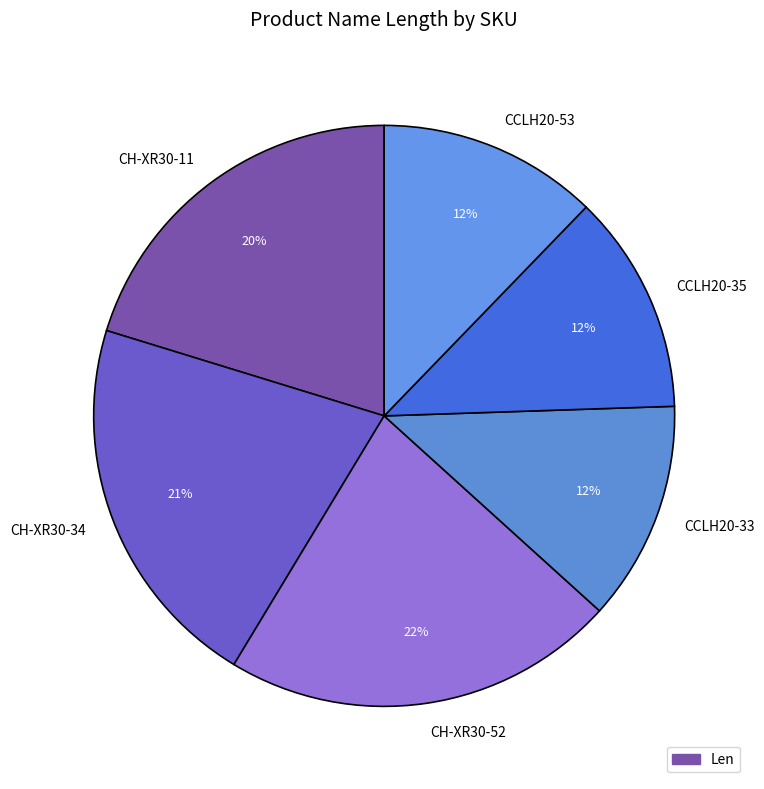

Count the number of slices in the pie.

6